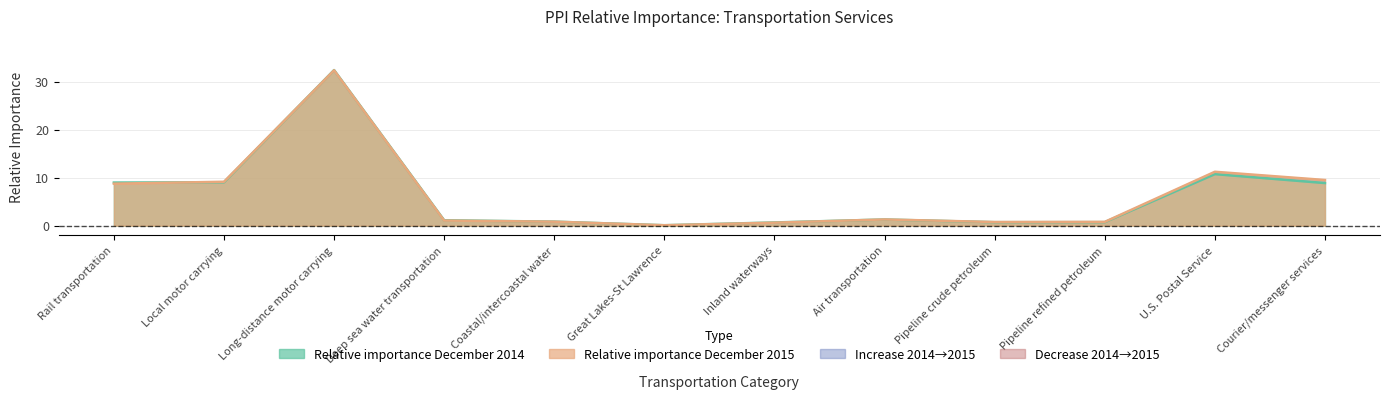

How many interior local peaks does the Relative importance December 2015 series have?

3